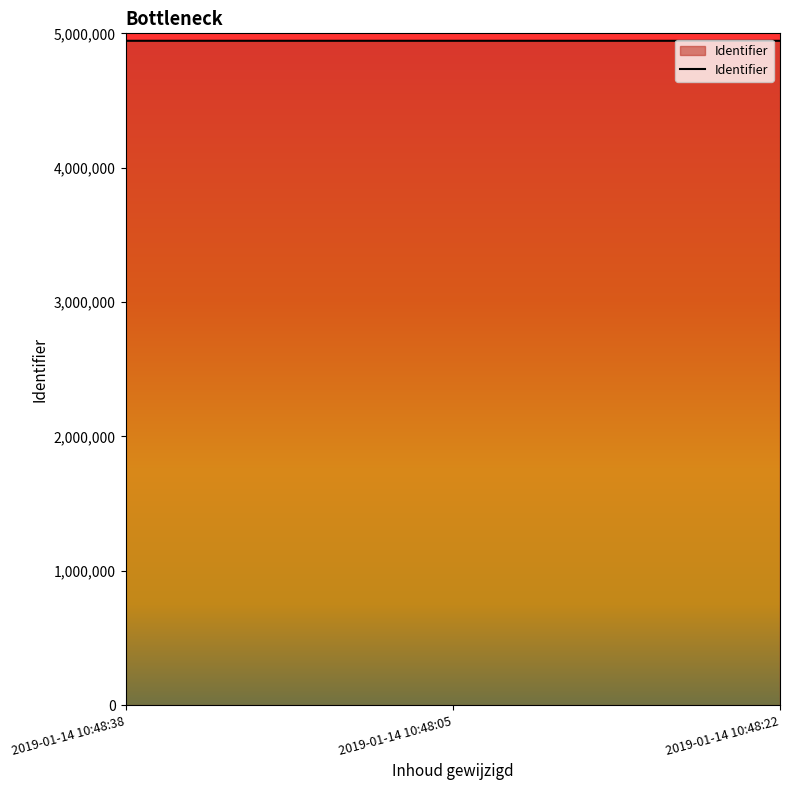

What is the minimum value shown in the chart?

4944480